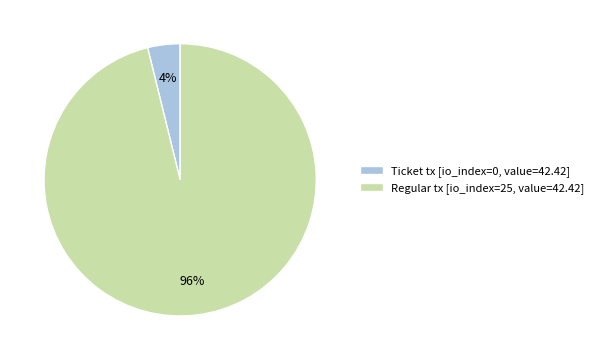

Do Ticket tx [io_index=0, value=42.42] and Regular tx [io_index=25, value=42.42] together represent more than half of the pie?

Yes